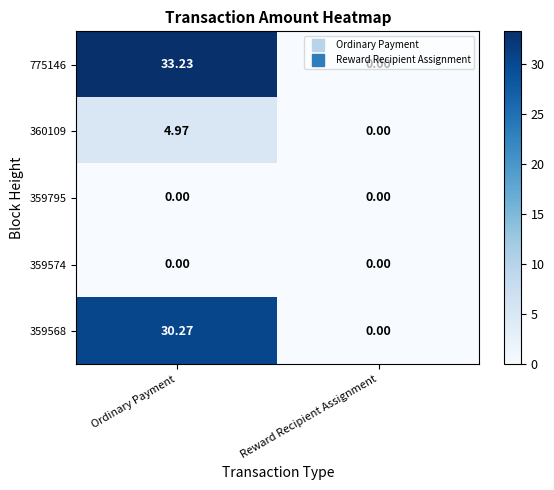

Where is 775146 nearest to the value 16?

Reward Recipient Assignment